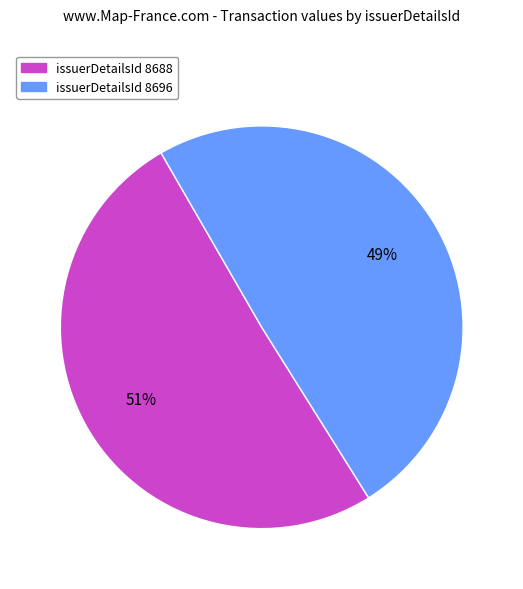

To the nearest percent, what is the average slice percentage?

50%